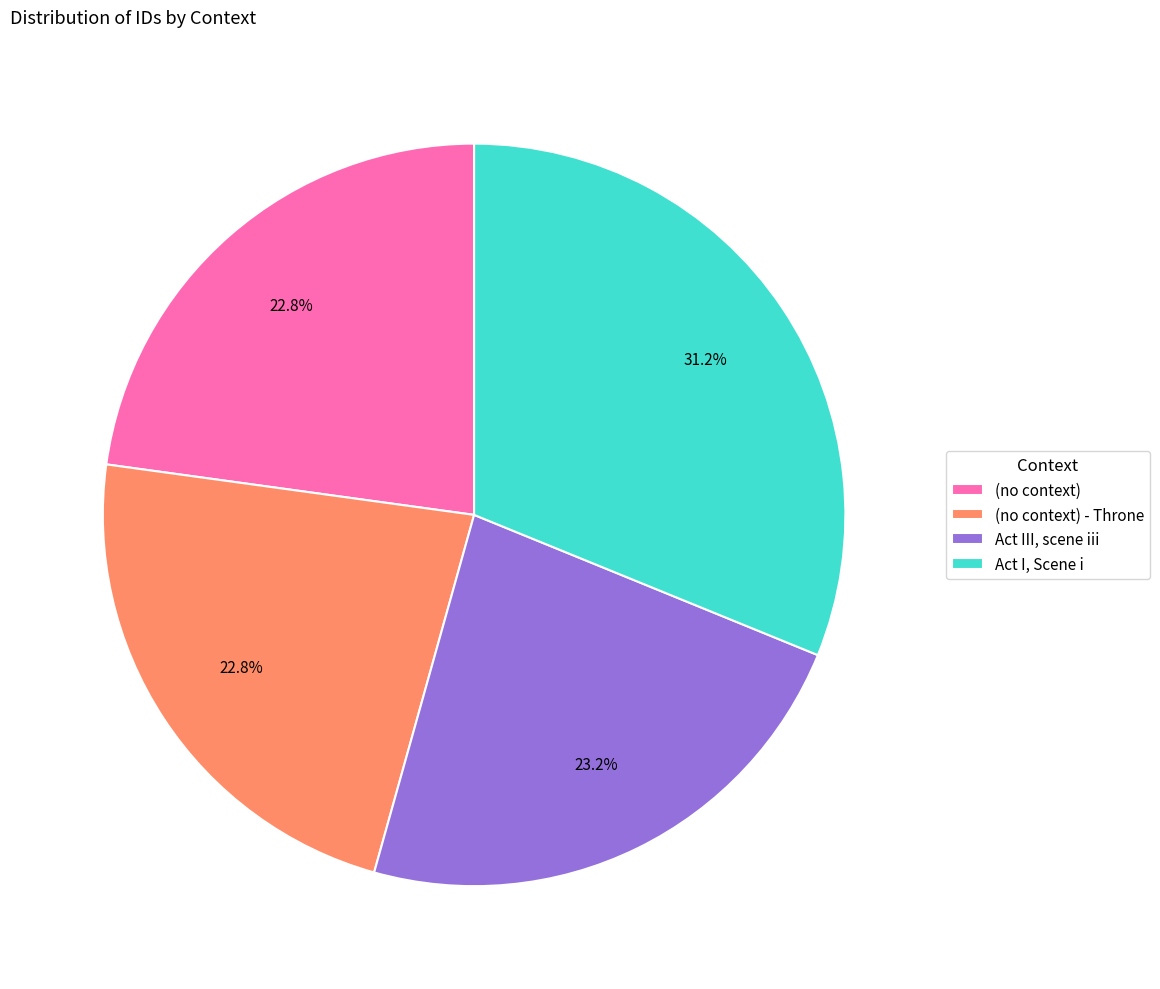

Is it true that Act I, Scene i is 41% of the pie?

False